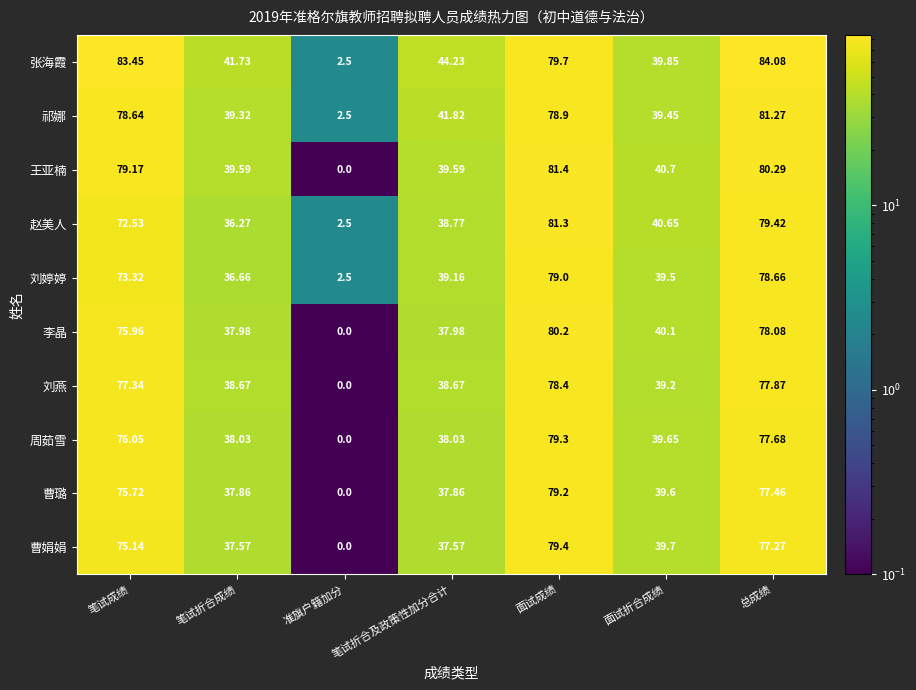

Which category has the highest value in the 刘燕 series?

面试成绩